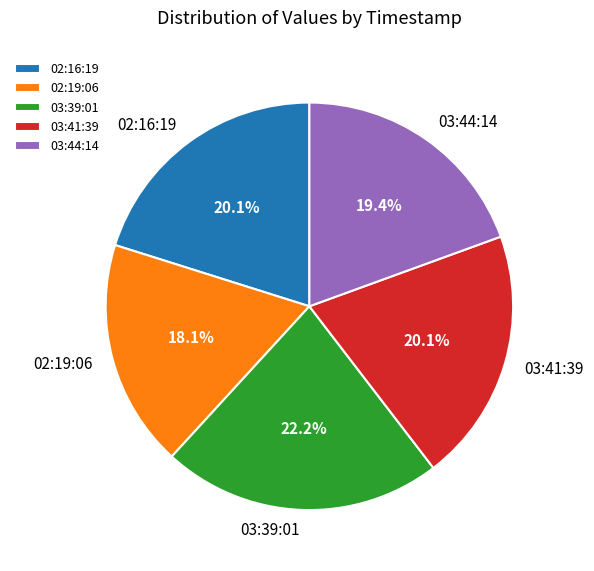

Which has a higher value, 02:16:19 or 03:39:01?

03:39:01